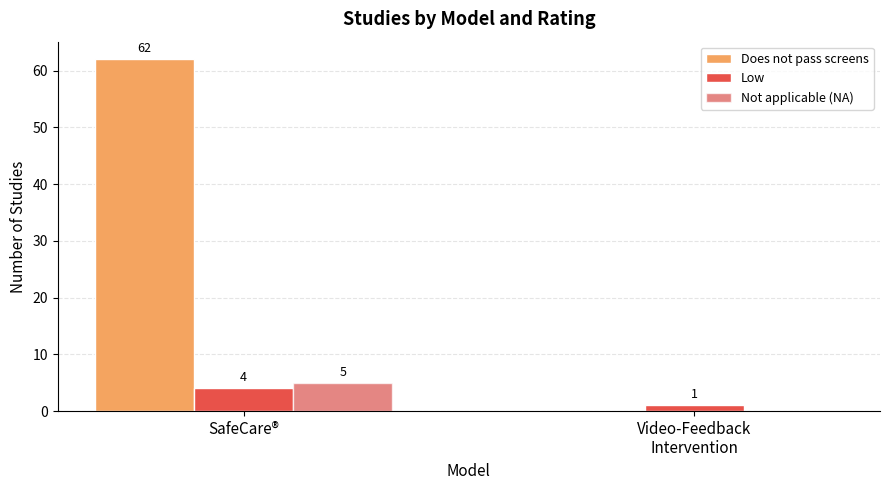

True or false: Does not pass screens has a value of 62 at SafeCare®.

True